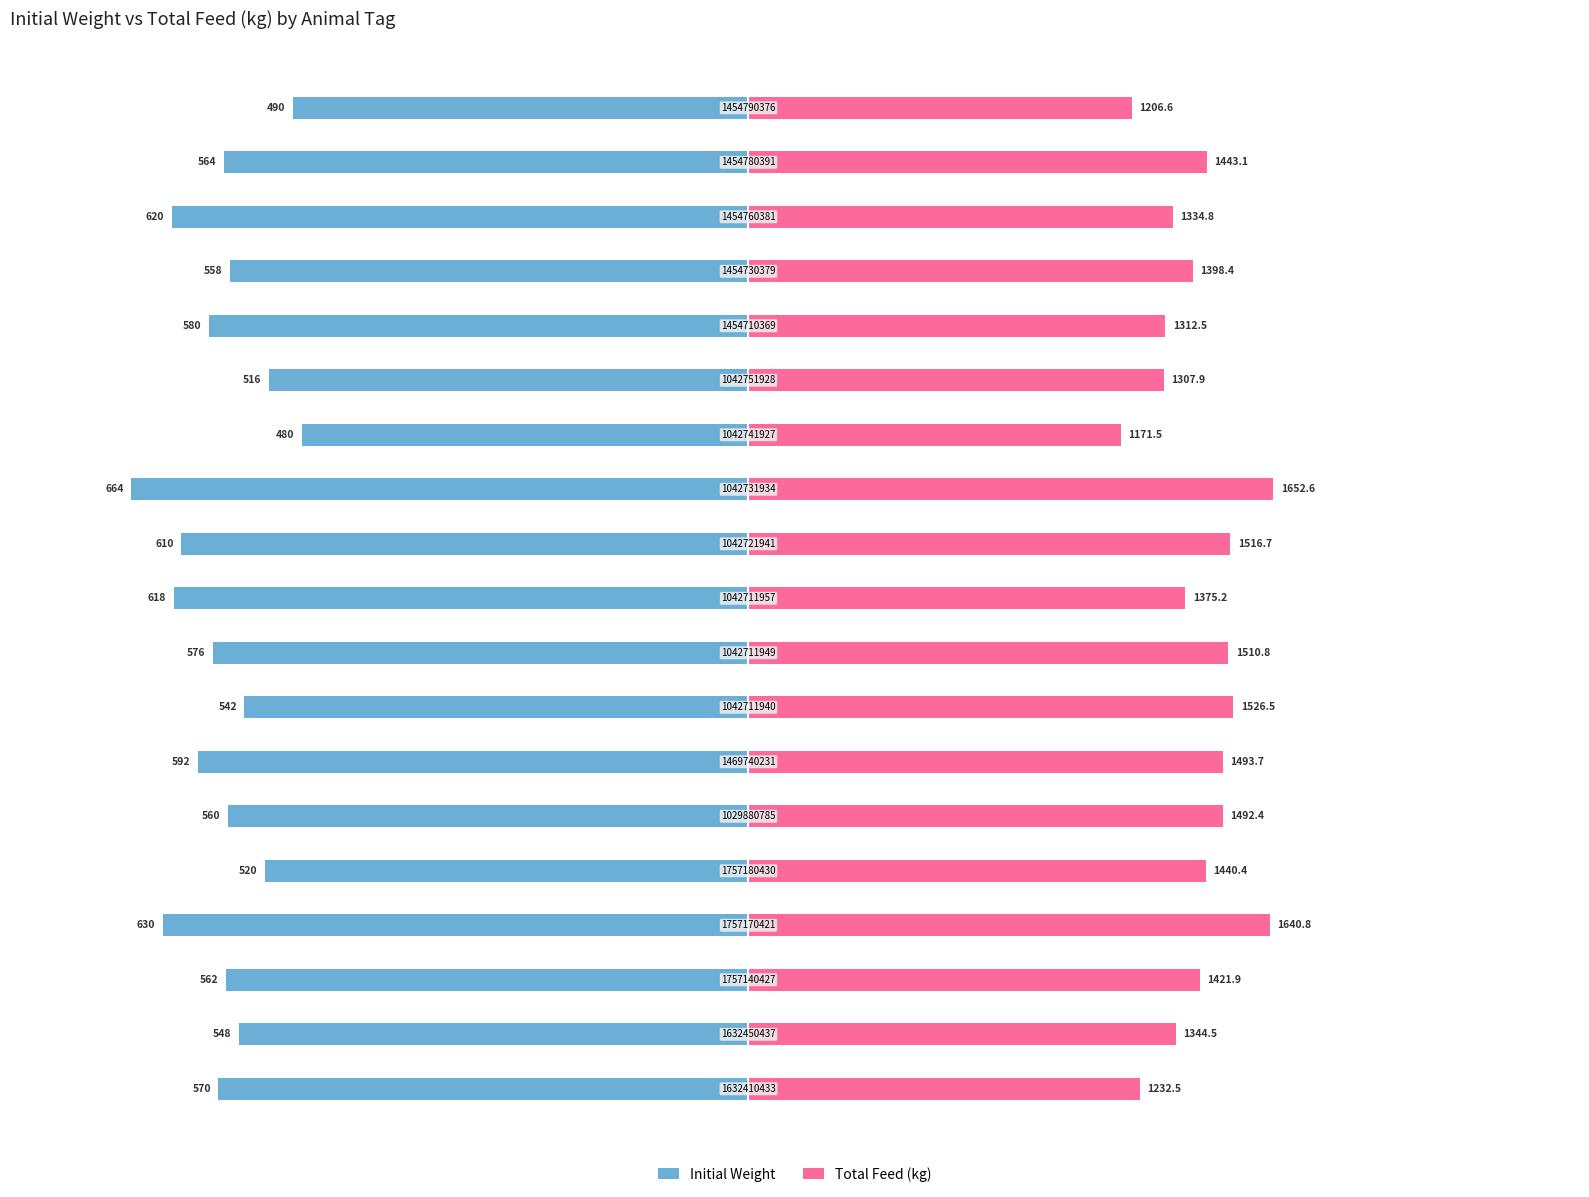

Rank the series at 12 from highest to lowest value.

Total Feed (kg), Initial Weight